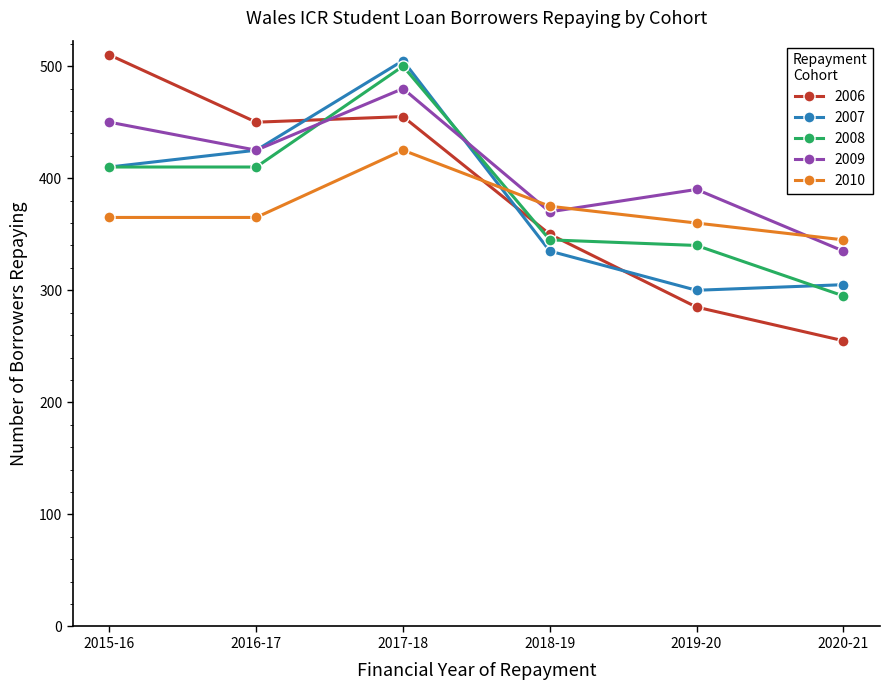

Rank the categories by 2007 value from lowest to highest.

2019-20, 2020-21, 2018-19, 2015-16, 2016-17, 2017-18